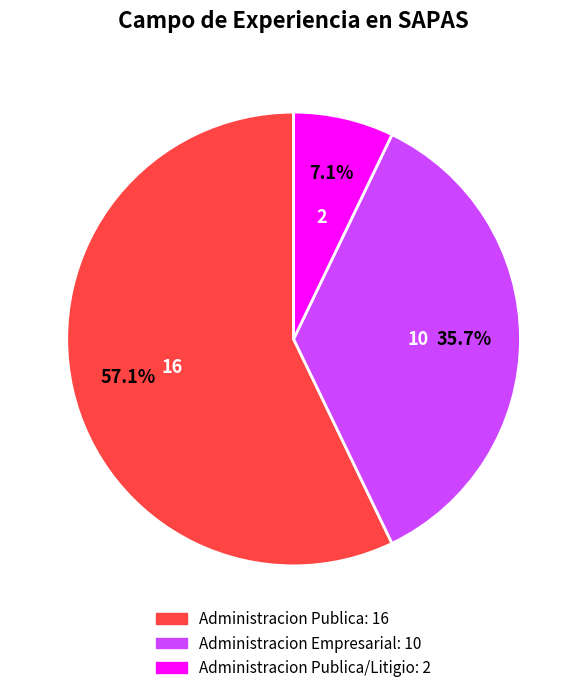

Is there any slice that represents more than half of the pie?

Yes